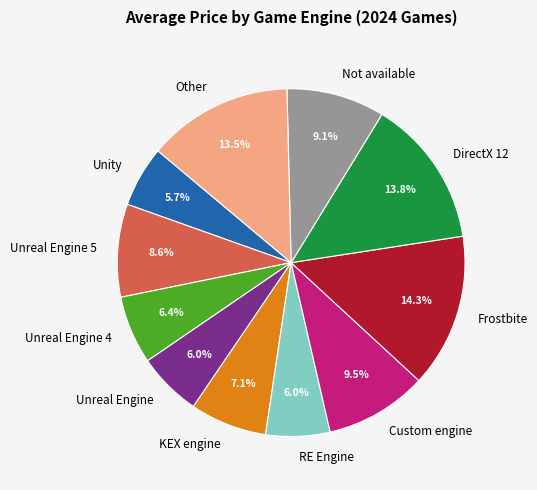

Is there any slice that represents more than half of the pie?

No